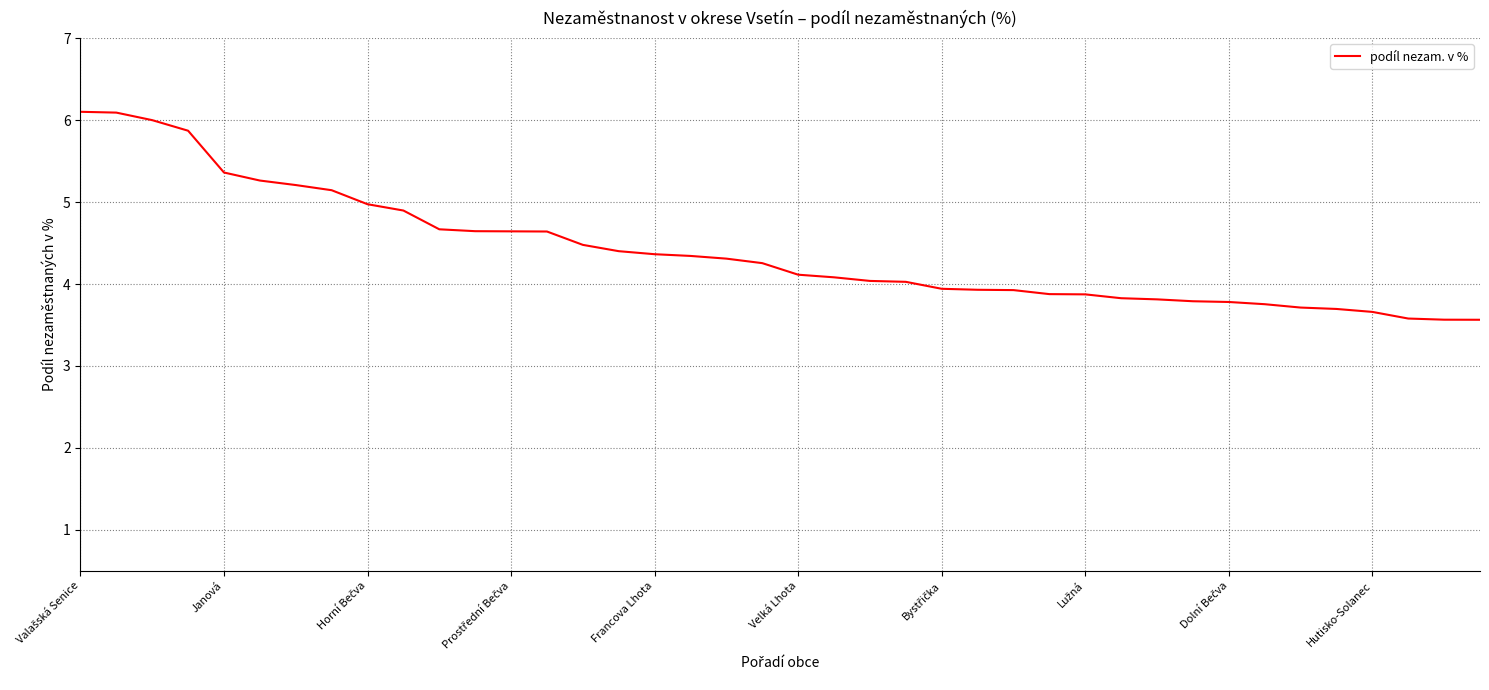

What is the difference between the maximum and minimum values?

2.5